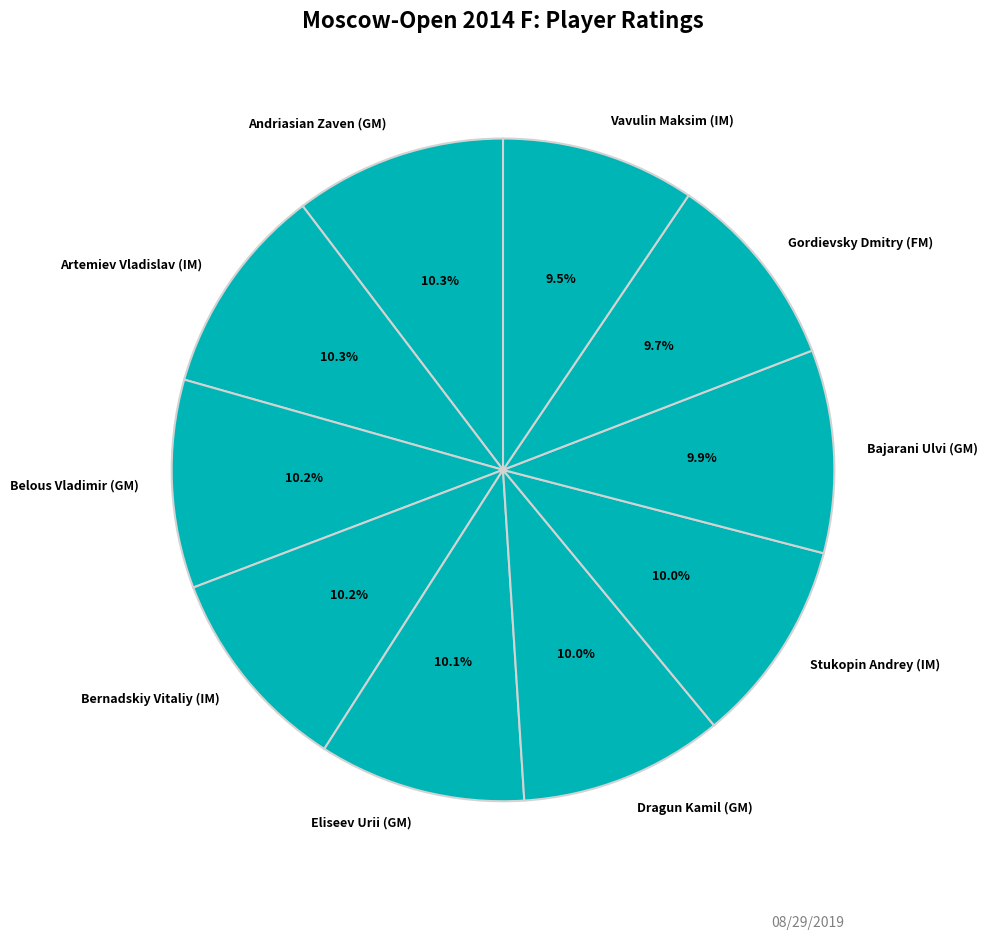

What is the ratio of the value at Bajarani Ulvi (GM) to the value at Eliseev Urii (GM)?

1.0